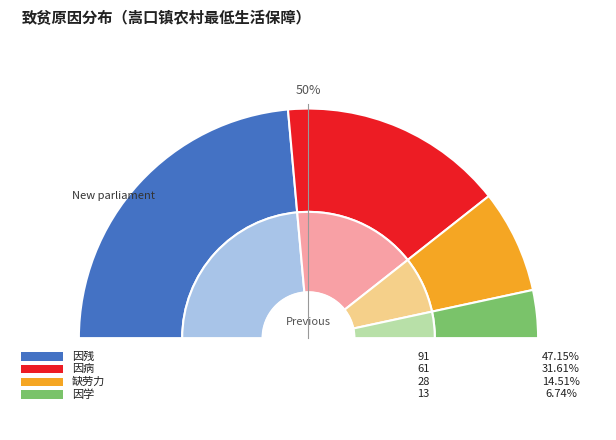

How many segments does this pie chart have?

4